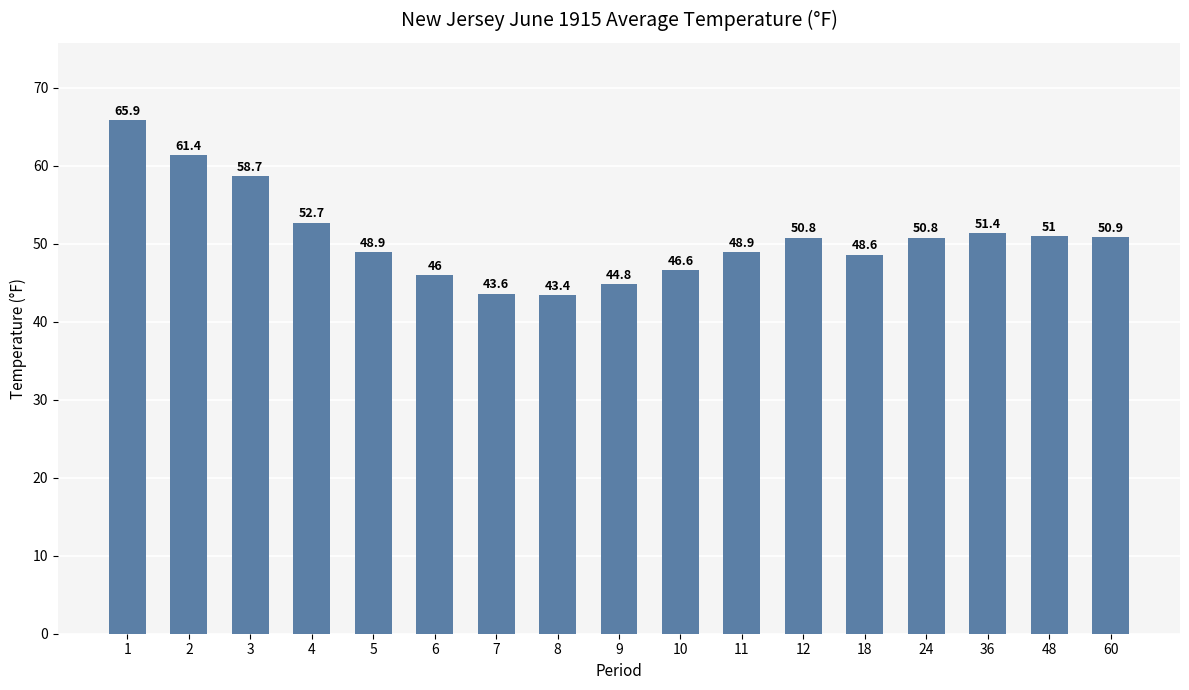

What is the value of the 6th bar from the left?

46.0